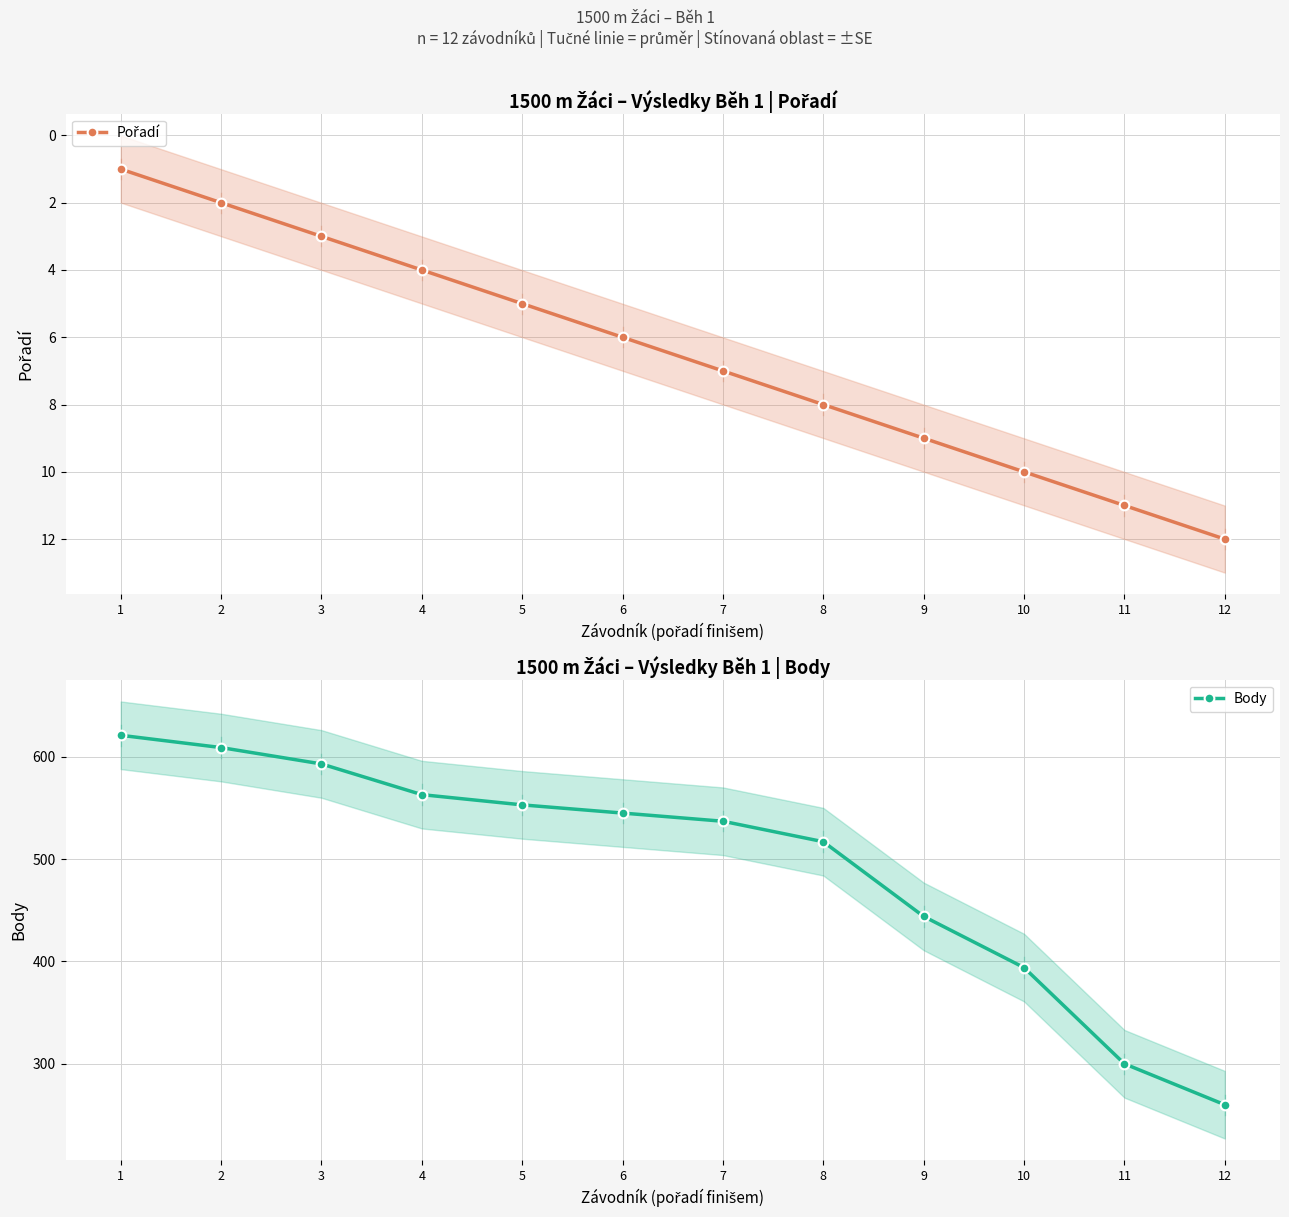

Which has a higher value, 2 or 1?

2